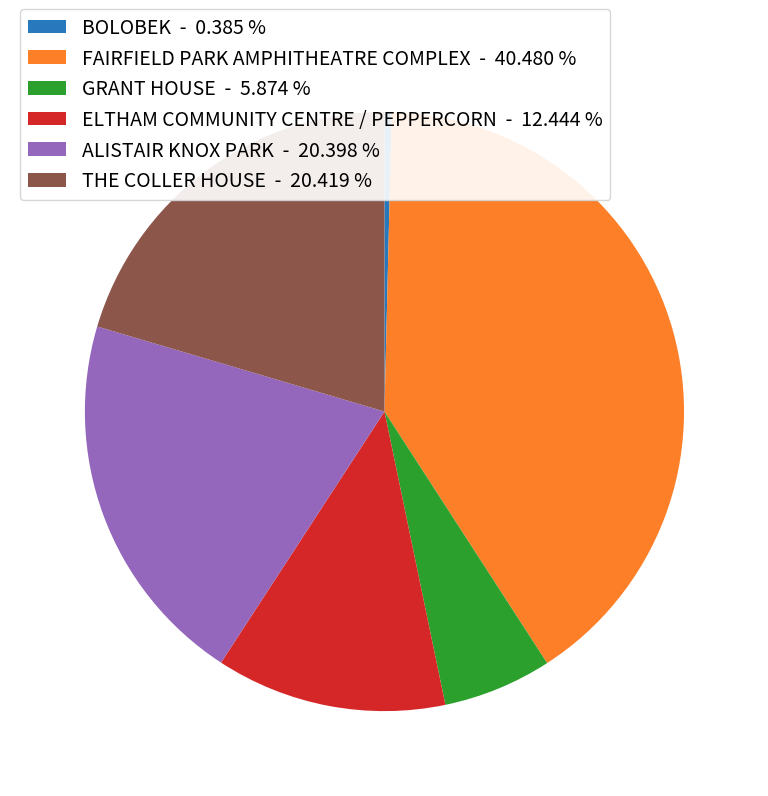

Is the sum of ELTHAM COMMUNITY CENTRE / PEPPERCORN and BOLOBEK greater than half?

No